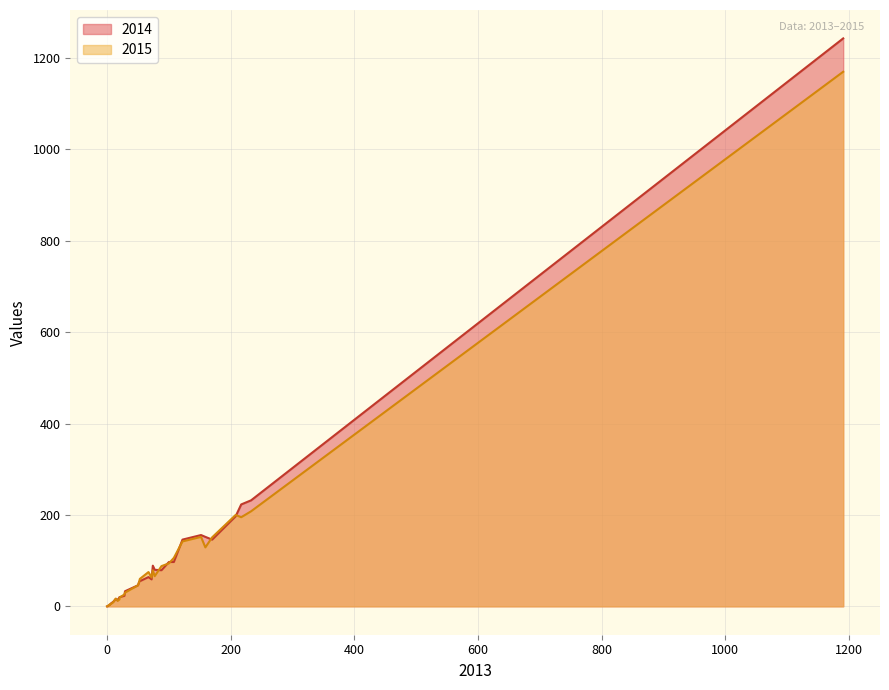

What is the average value of the 2014 series?

106